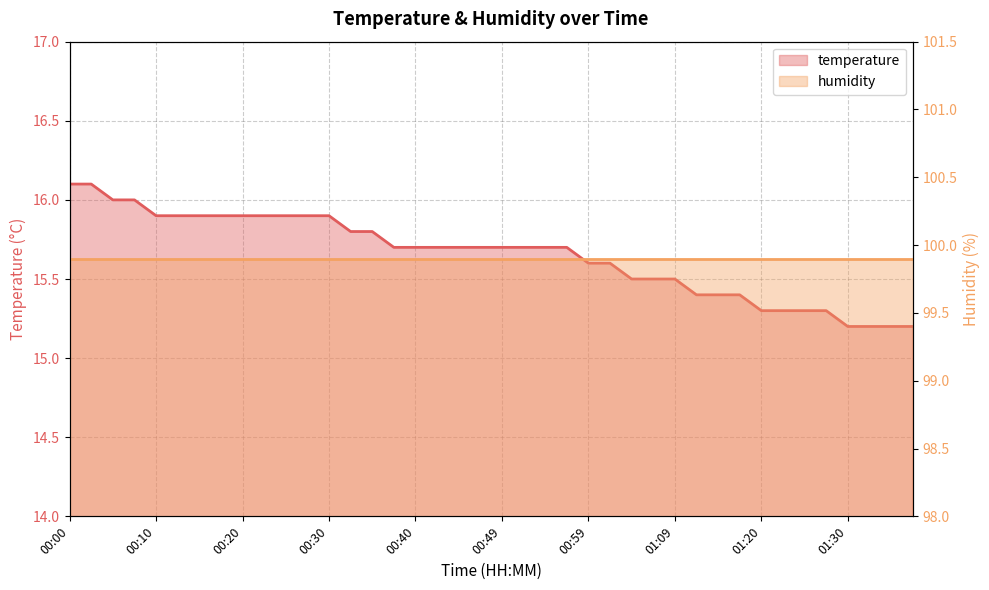

What is the difference between the maximum and minimum values?

0.9